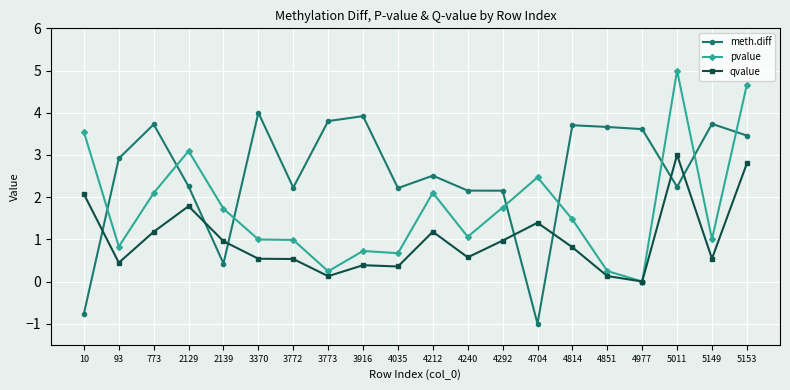

What is the average value of the qvalue series?

1.0